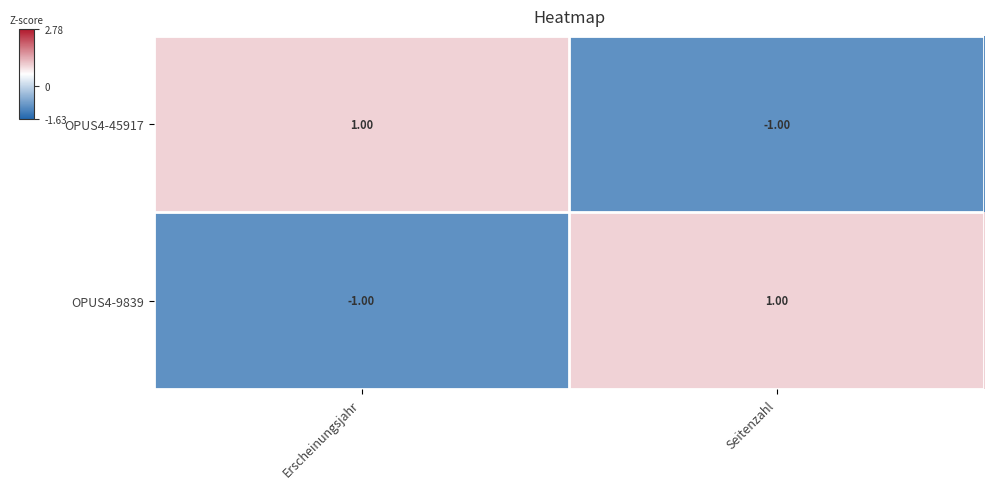

Is the value of OPUS4-9839 at Erscheinungsjahr greater than the value of OPUS4-45917 at Erscheinungsjahr?

No